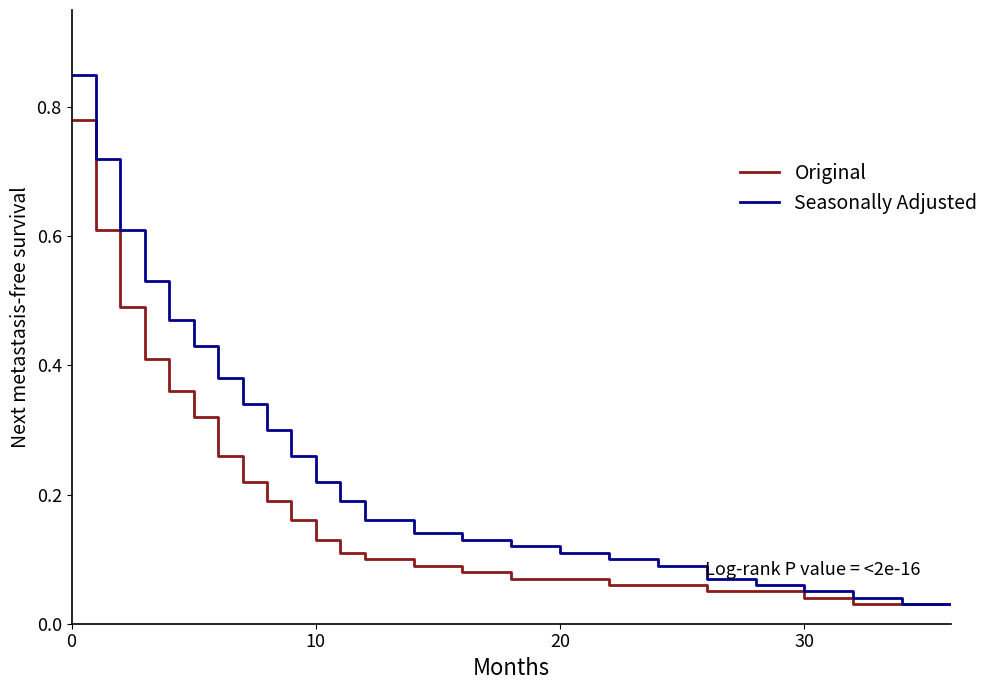

Which series has the widest spread of values?

Seasonally Adjusted